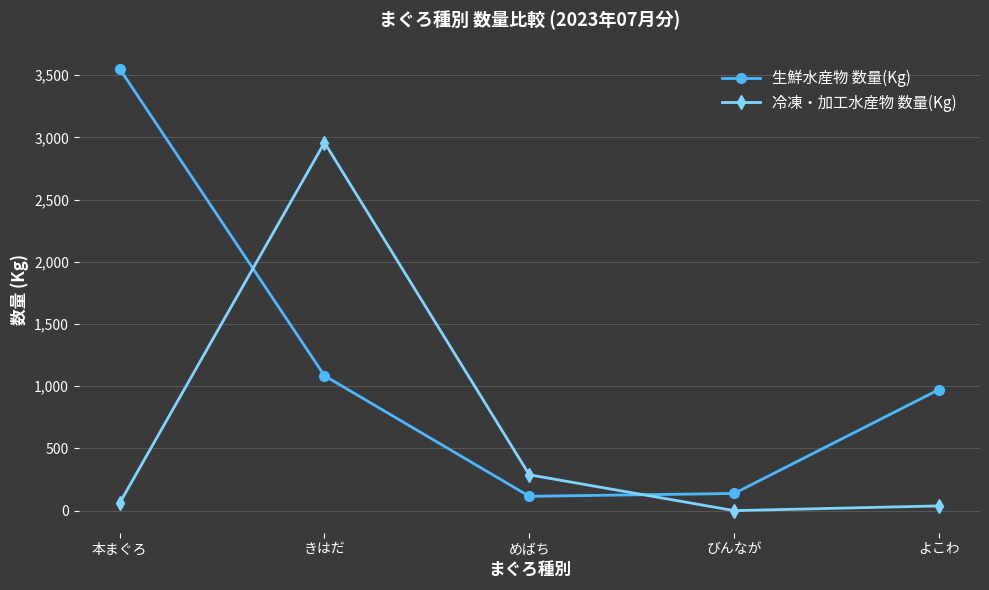

What is the spread (max minus min) of values at よこわ?

935